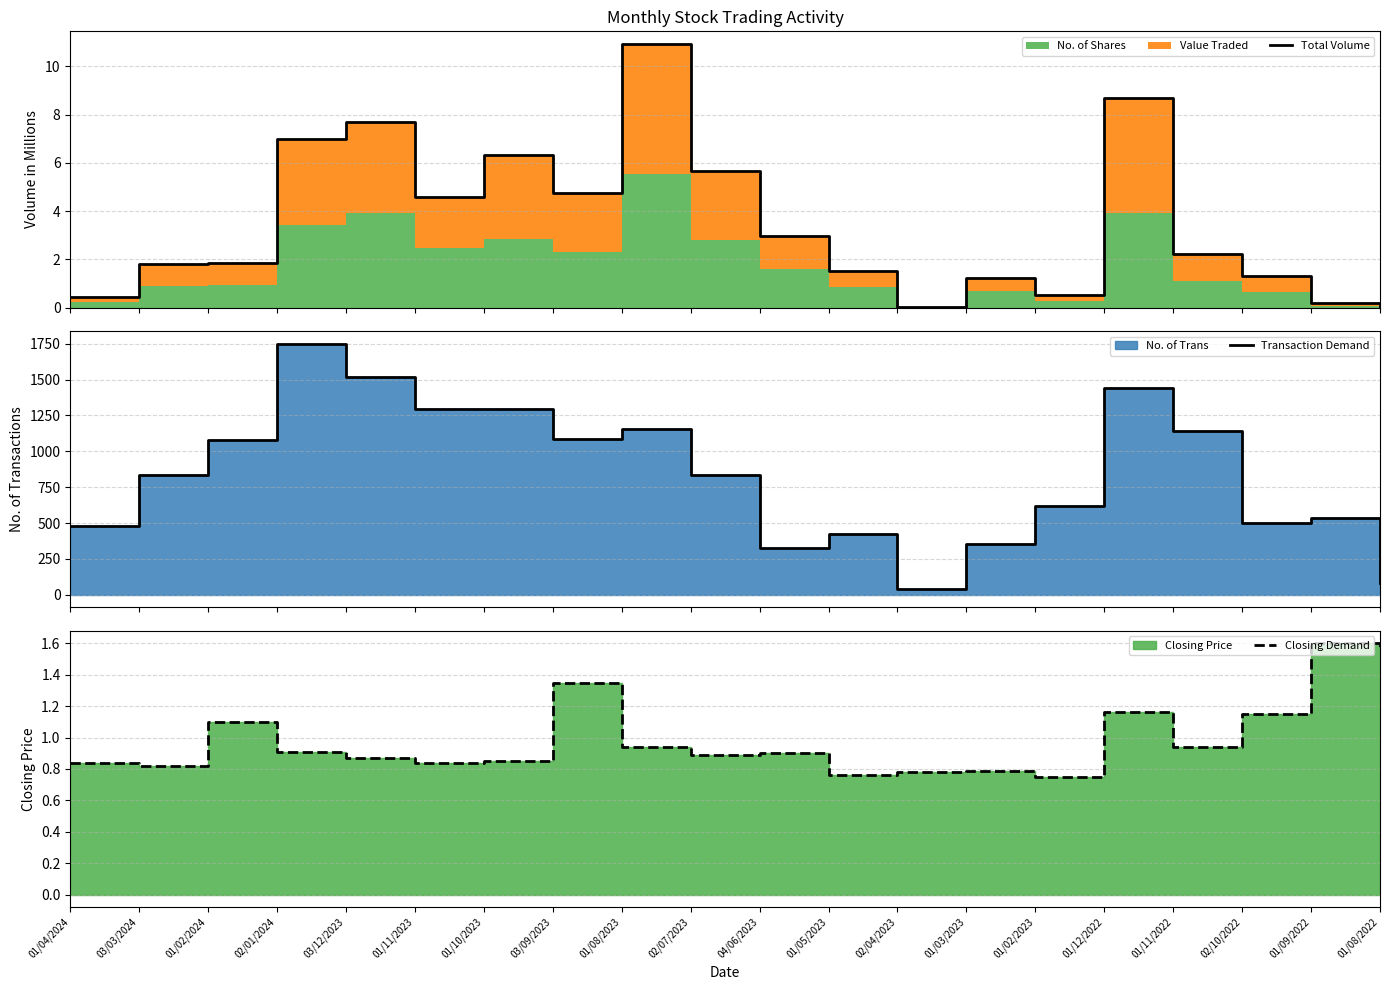

Read the Transaction Demand value at 01/05/2023.

422.0